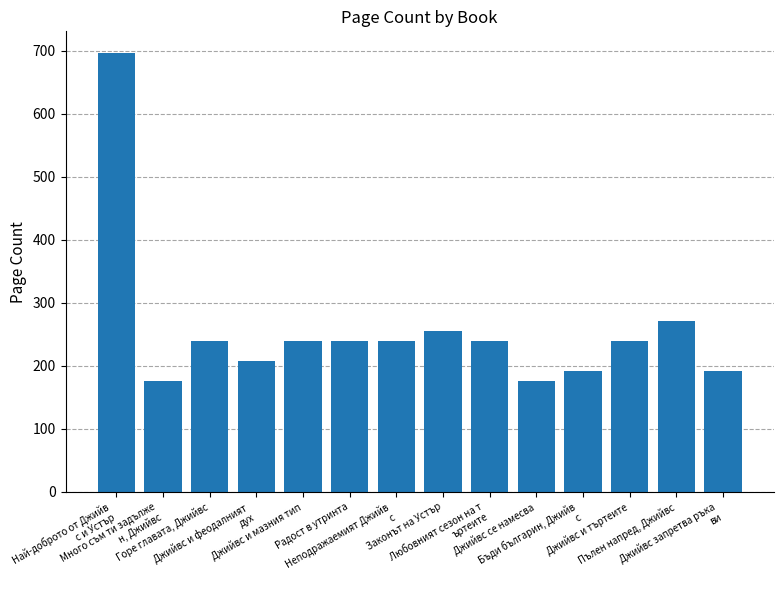

Approximately how many times larger is the value at Джийвс запретва ръка
ви compared to Любовният сезон на т
ъртеите?

0.8